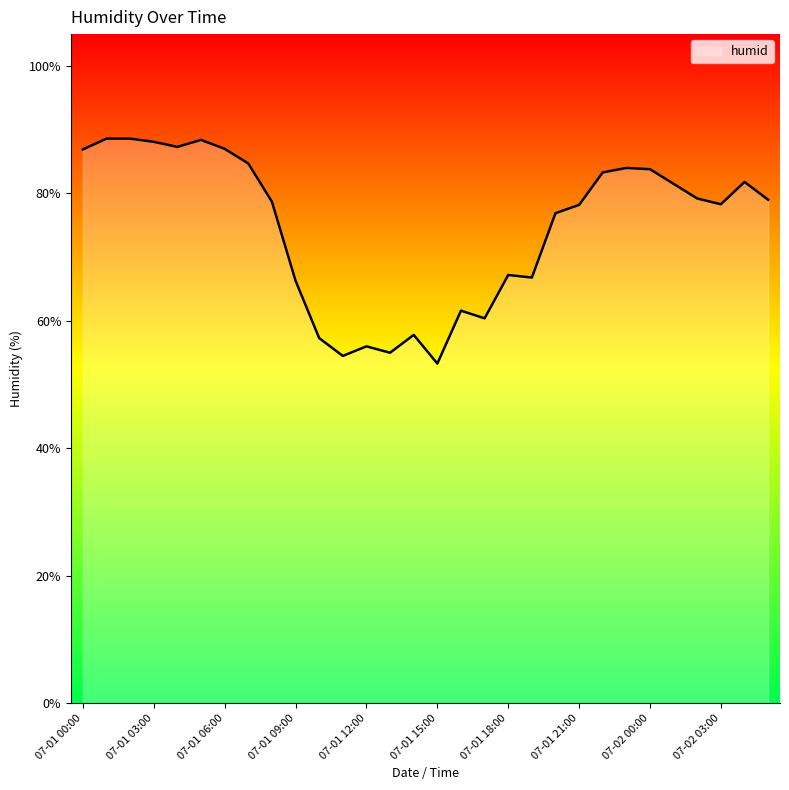

What is the difference between the second highest and minimum values?

35.3